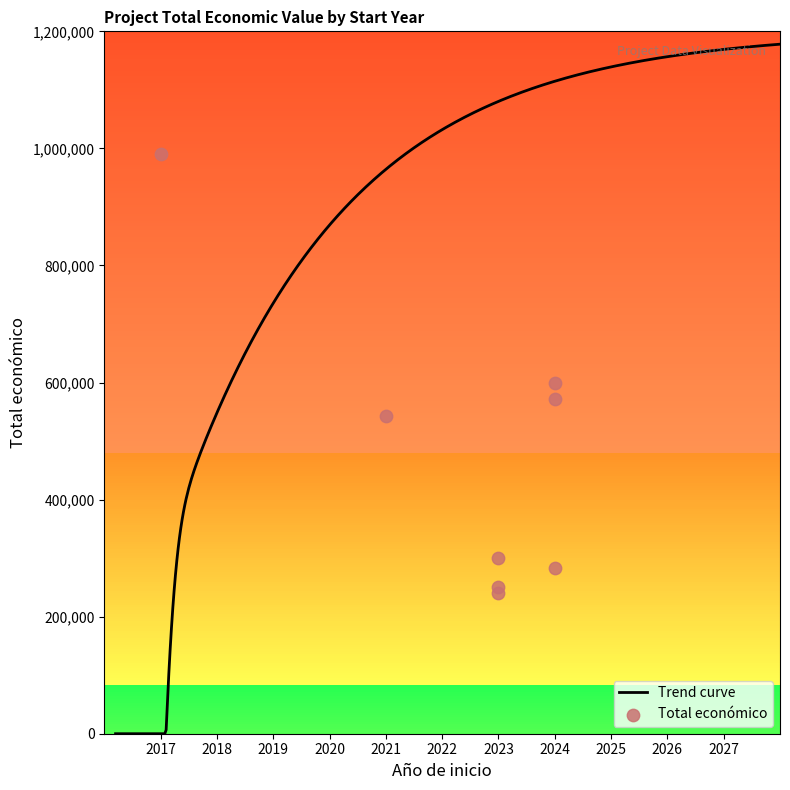

Which has a higher value, 2023 or 2023?

2023